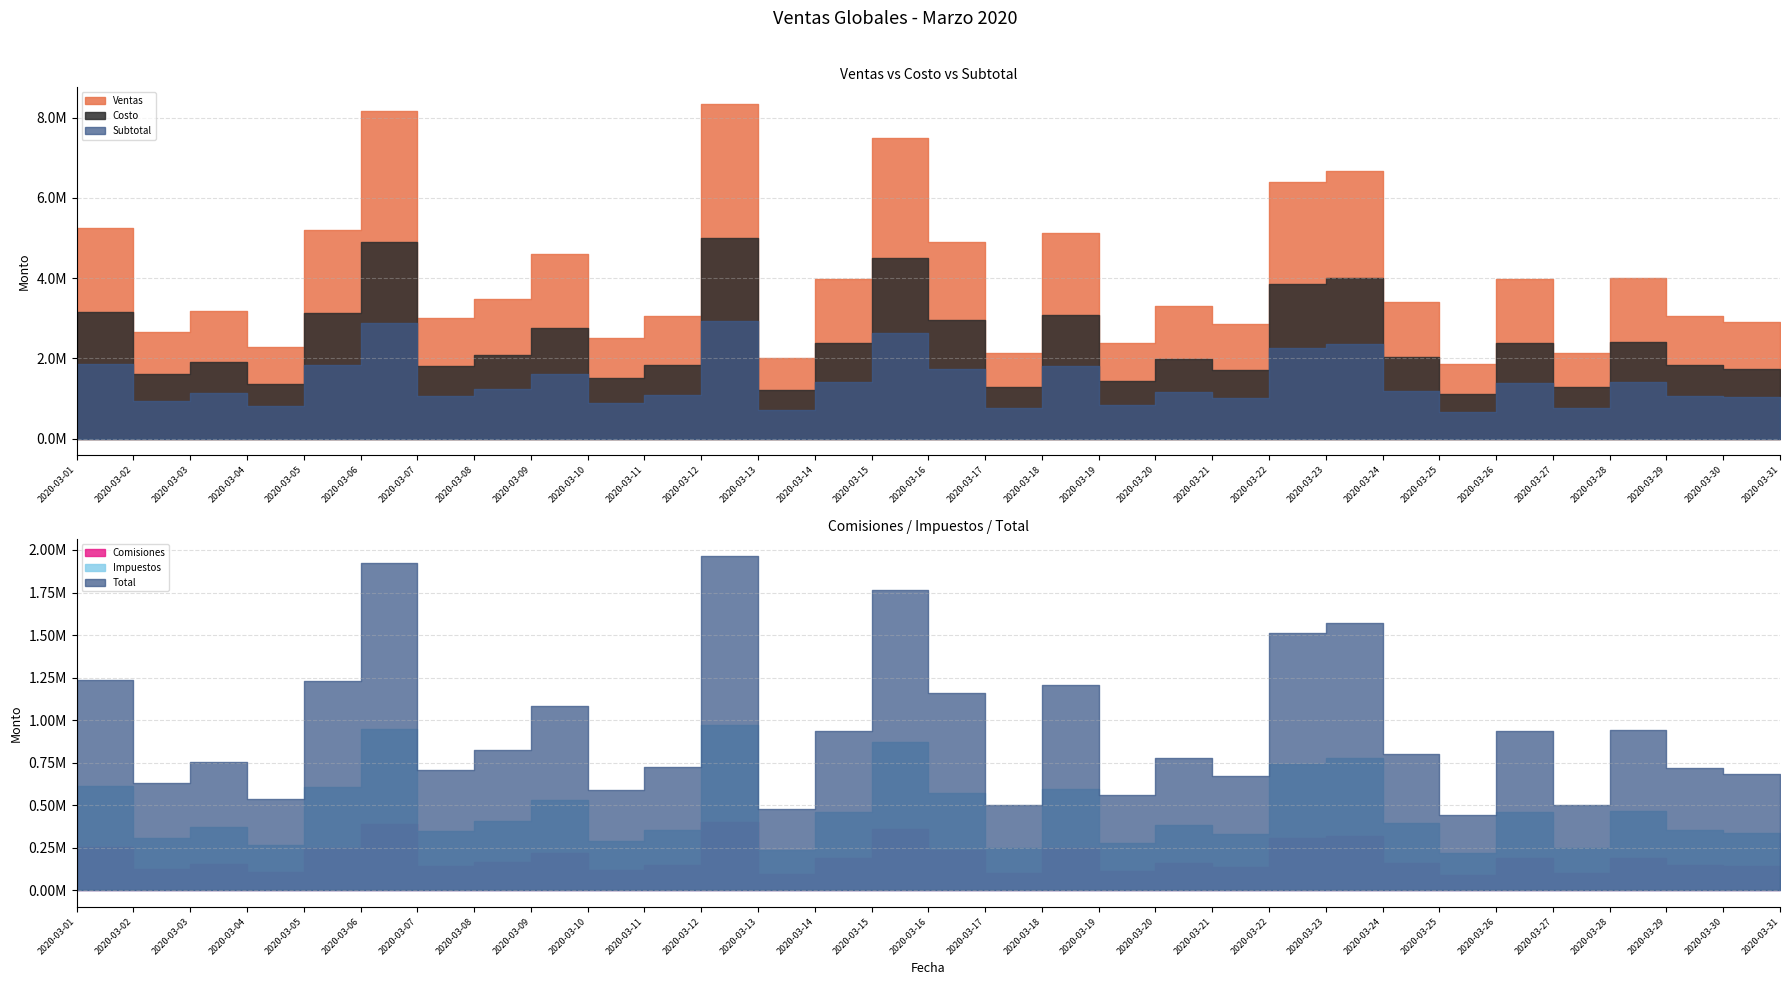

The value of Subtotal at 2020-03-09 is 2035055.0. True or false?

False